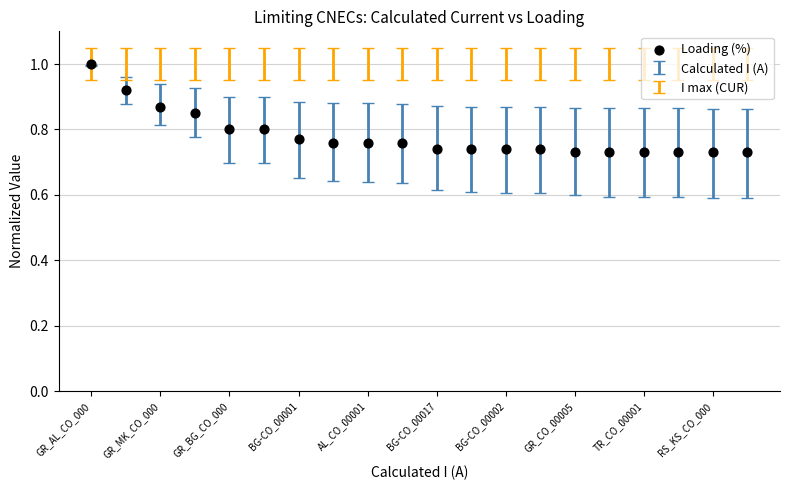

What is the range of Y values (max minus min)?

0.3